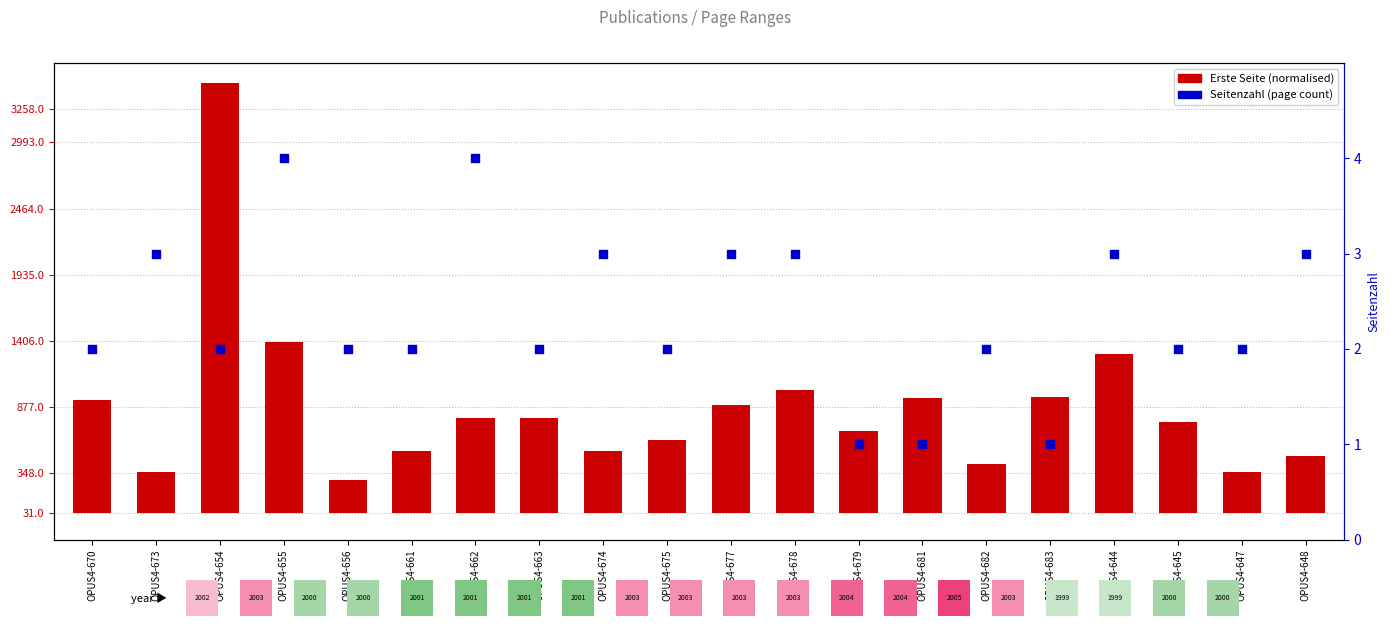

Which series has the largest total across all categories?

Seitenzahl (page count)